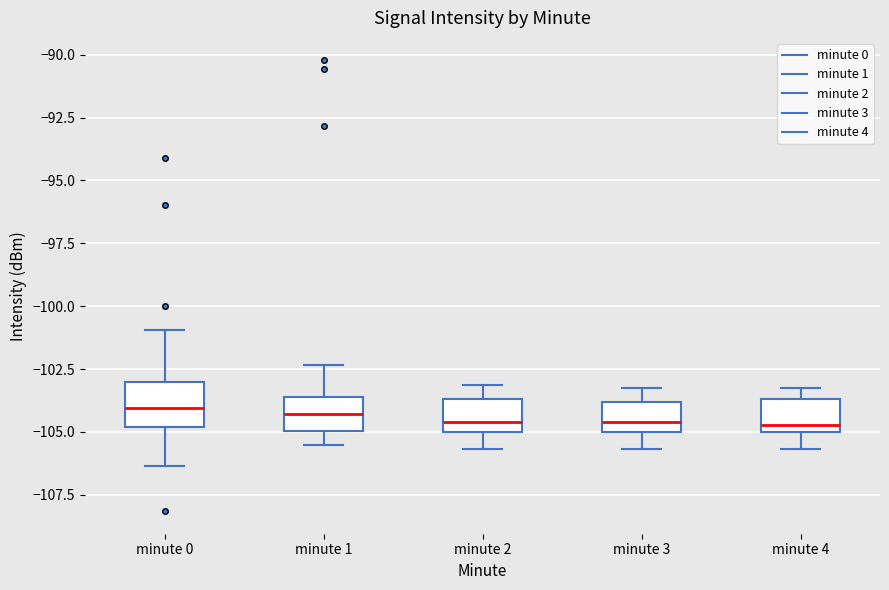

Reading left to right, read every box against the y-axis: the position of its median line, the range the box covers, and the ends of its whiskers. The values are not printed on the chart, so give them approximately, as read against the axis.

minute 0: median -104.0, box -105.0 to -103.0, whiskers -106.5 to -101.0
minute 1: median -104.5, box -105.0 to -103.5, whiskers -105.5 to -102.5
minute 2: median -104.5, box -105.0 to -103.5, whiskers -105.5 to -103.0
minute 3: median -104.5, box -105.0 to -104.0, whiskers -105.5 to -103.0
minute 4: median -104.5, box -105.0 to -103.5, whiskers -105.5 to -103.0